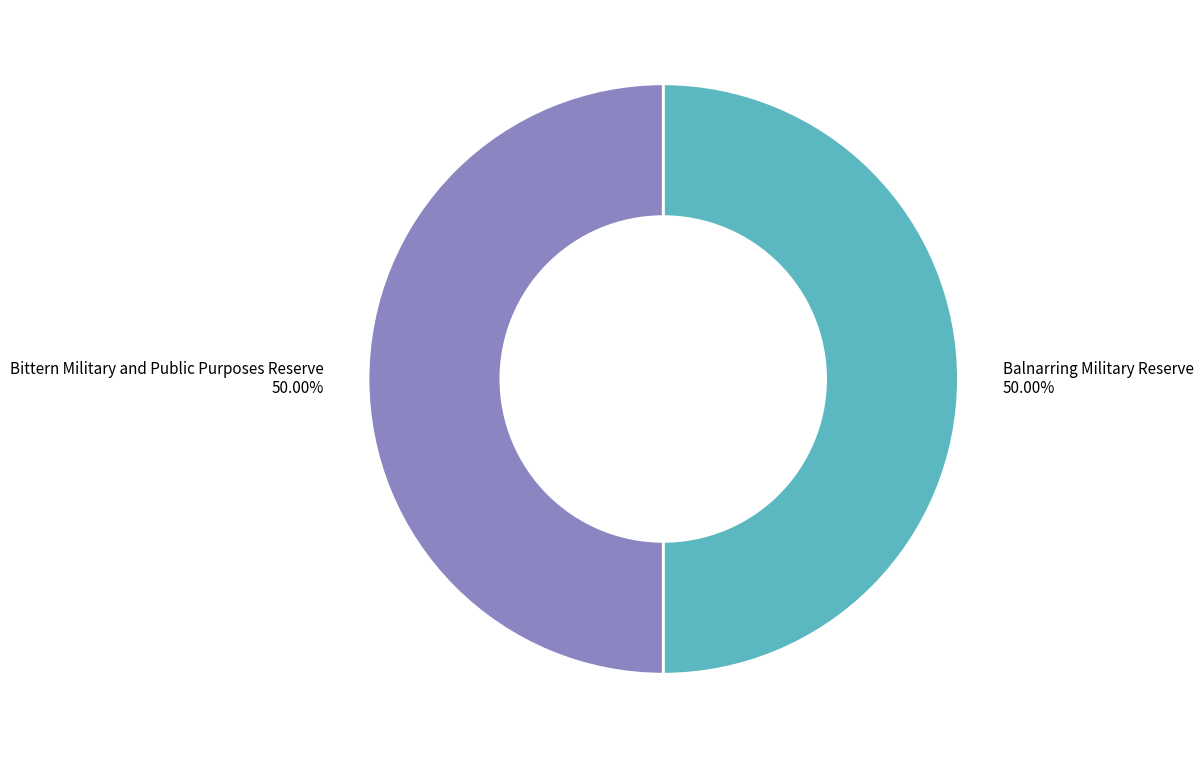

How many segments does this pie chart have?

2